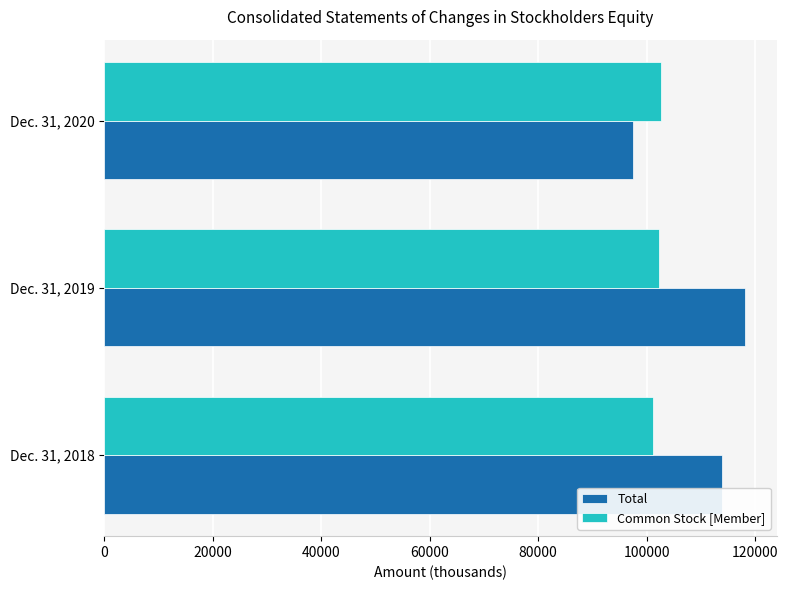

How many values in the Common Stock [Member] series are below 102206?

1